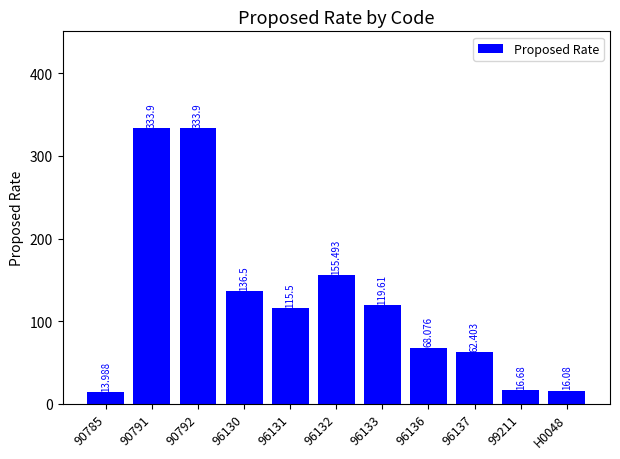

Between 90785 and 96131, which is larger?

96131